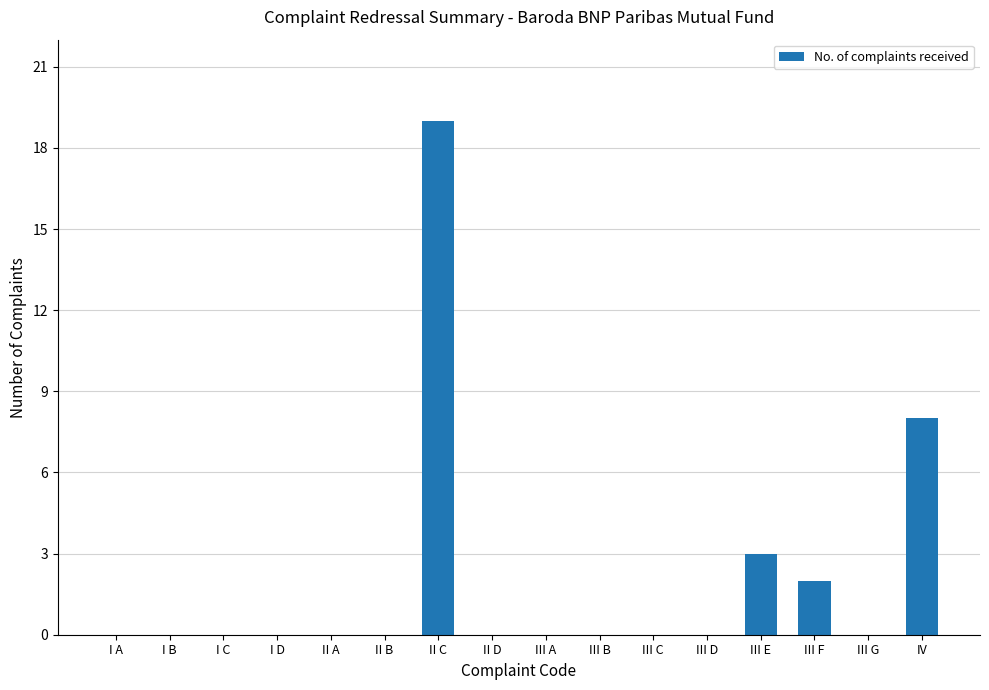

Where is the data nearest to the value 9?

IV